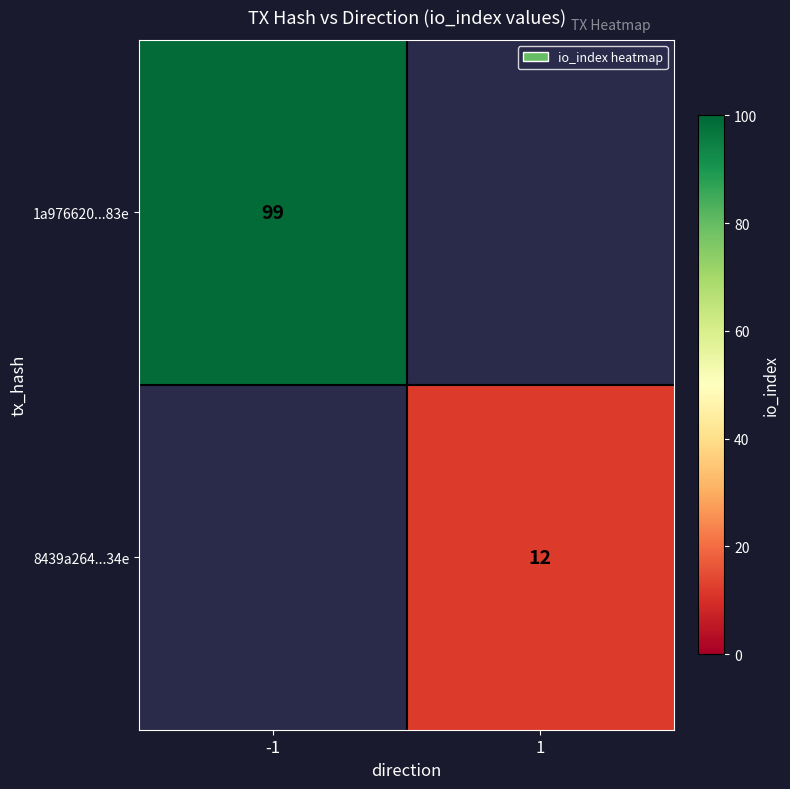

How many categories are shown in the chart?

2